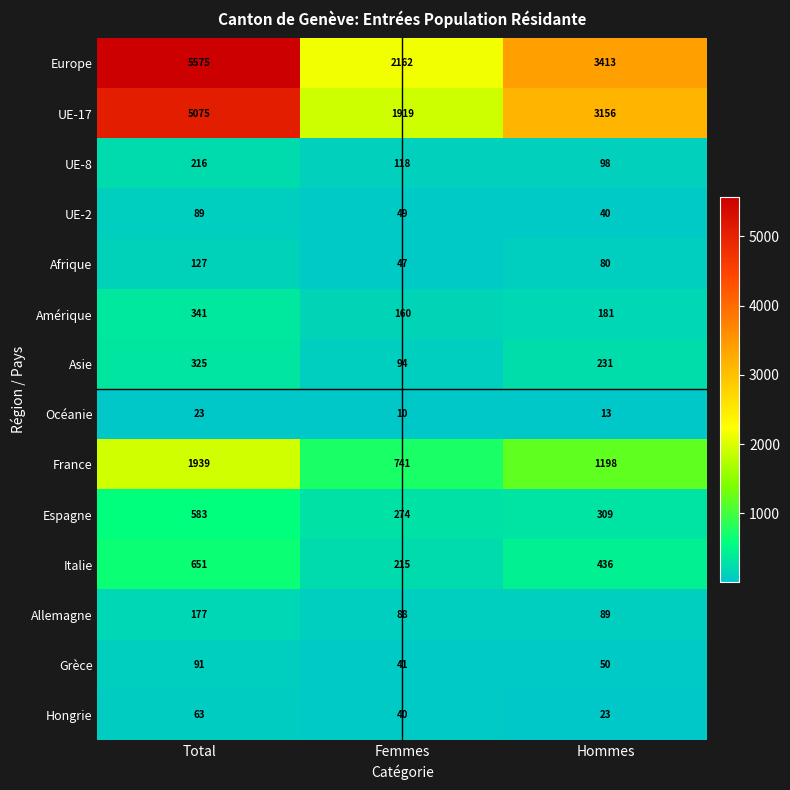

Which label corresponds to the largest value in the chart?

Total